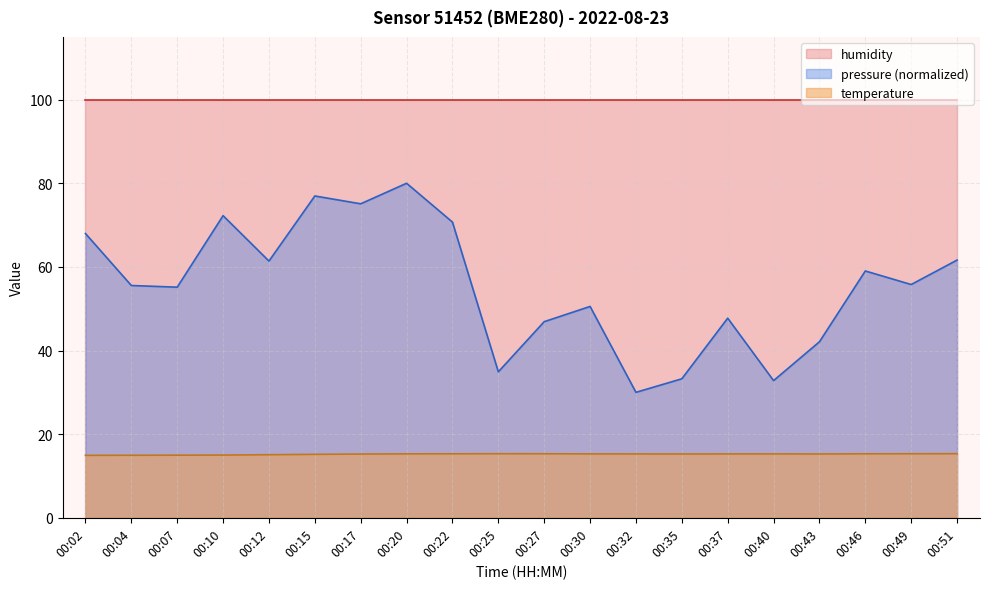

What is the value of the temperature point at the 13th from the left?

15.3